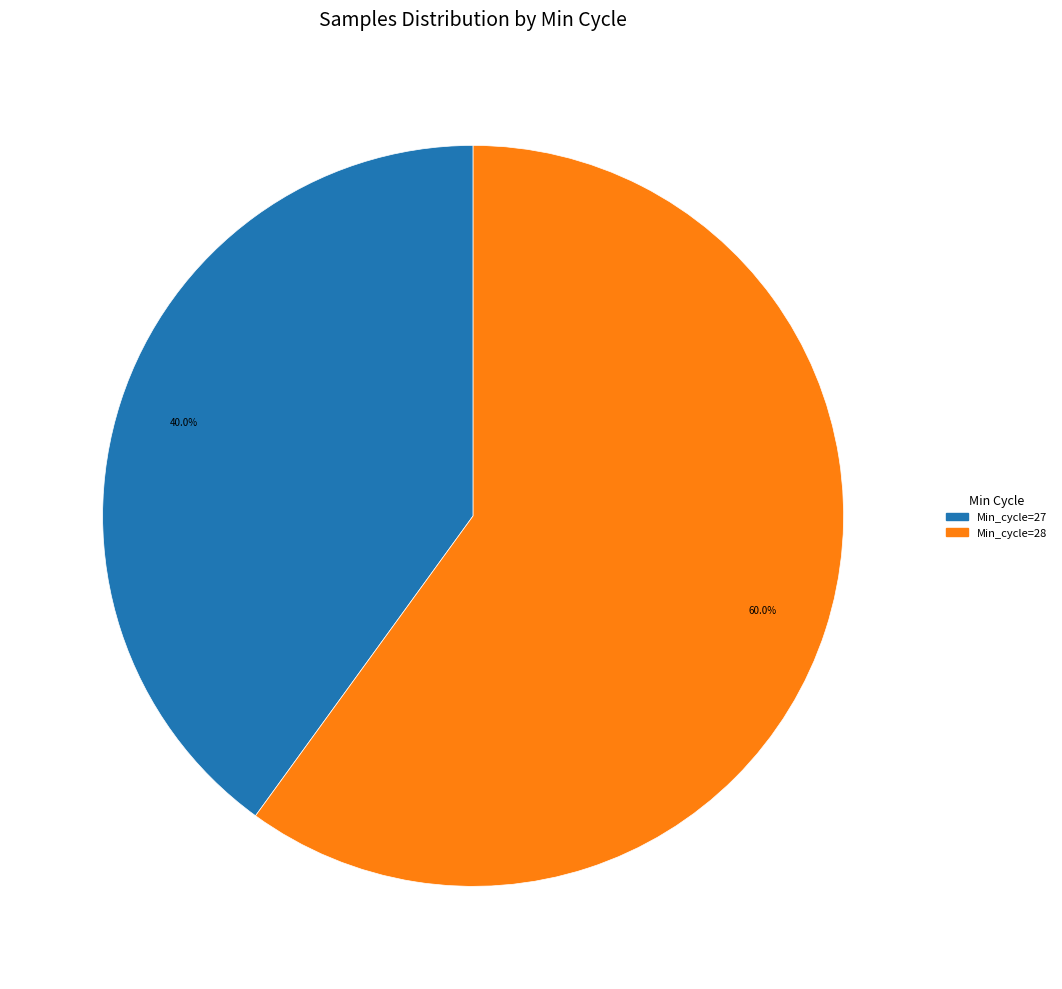

Rank the categories by value from lowest to highest.

Min_cycle=27, Min_cycle=28